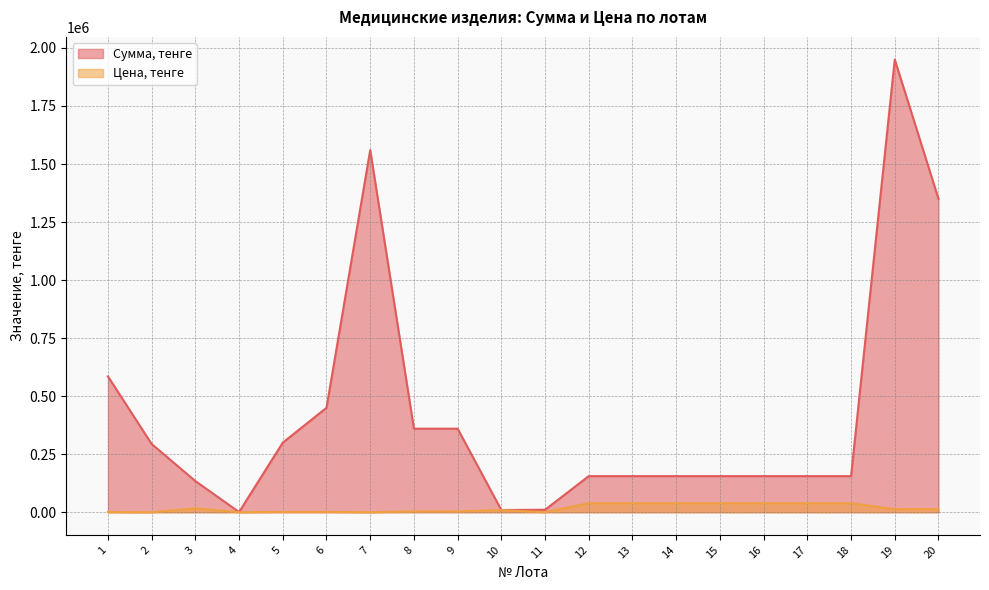

What is the value of the Сумма, тенге point at the 20th from the left?

1350000.0